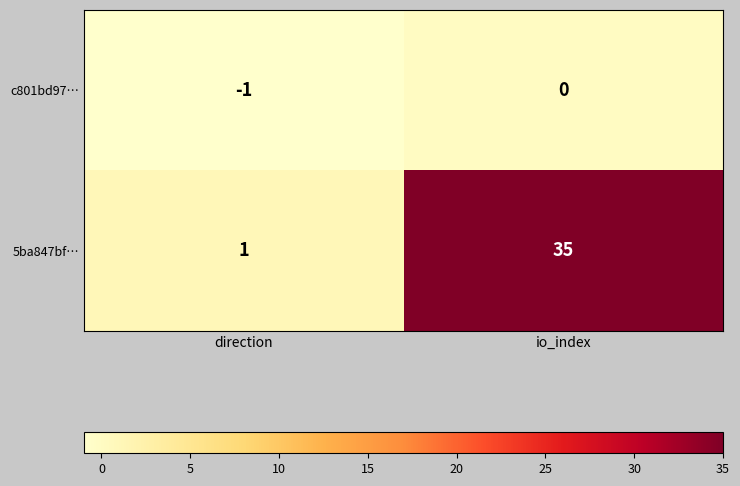

Reading right to left, transcribe all the data shown in this chart.

c801bd97…: io_index=0	direction=-1
5ba847bf…: io_index=35	direction=1